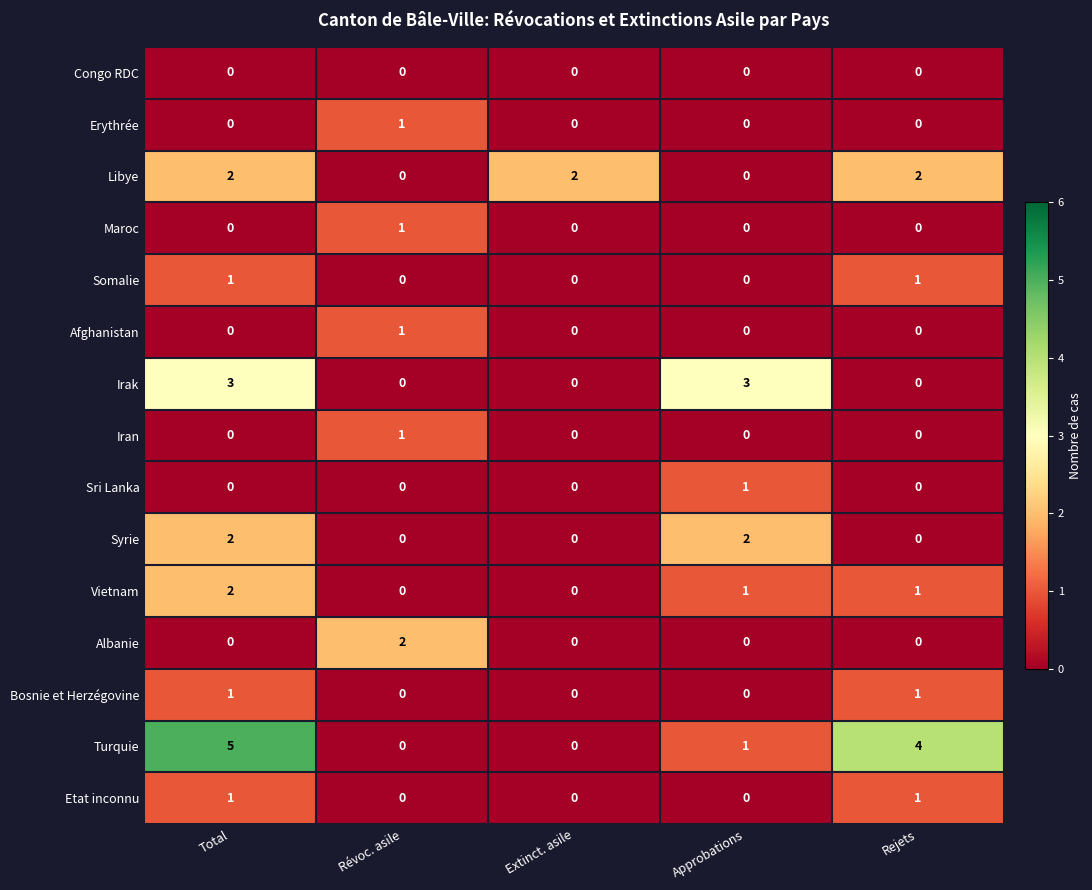

How many values in Irak are above zero?

2